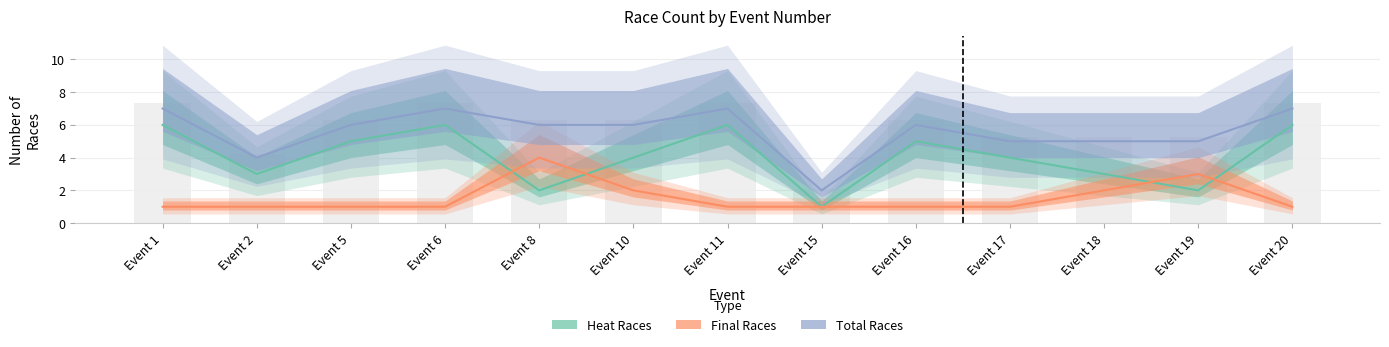

Is the value of Final Races at Event 5 greater than the value of Total Races at Event 1?

No